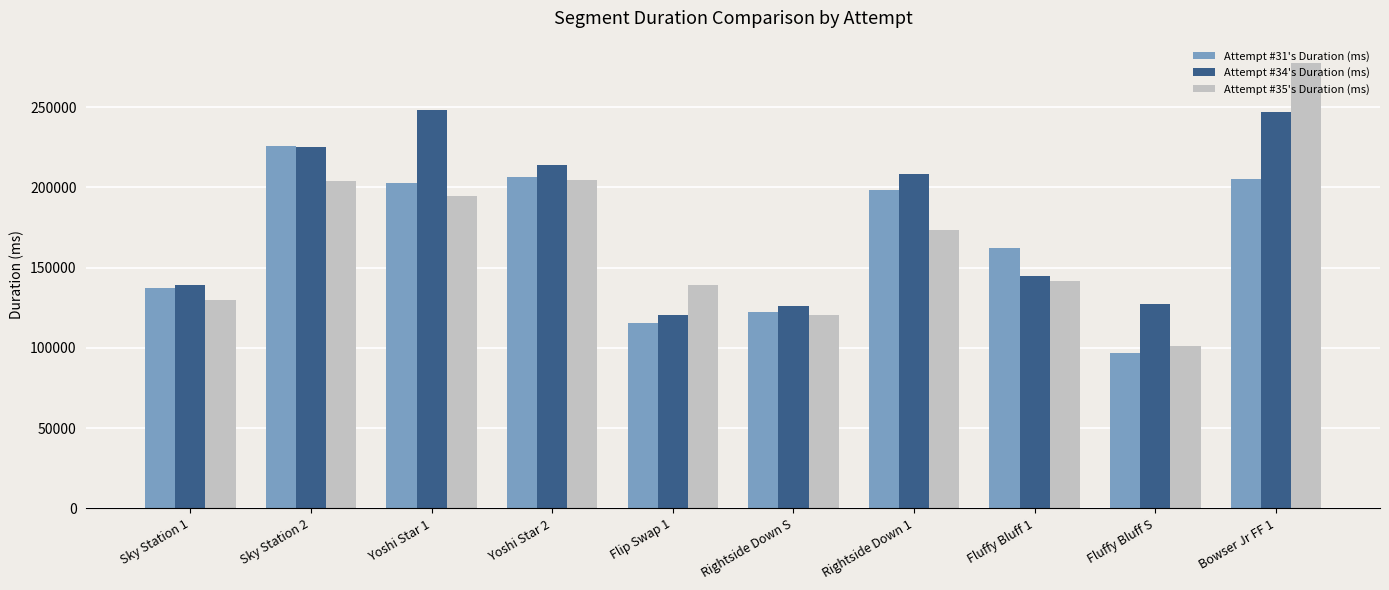

What is the spread (max minus min) of values at Flip Swap 1?

23788